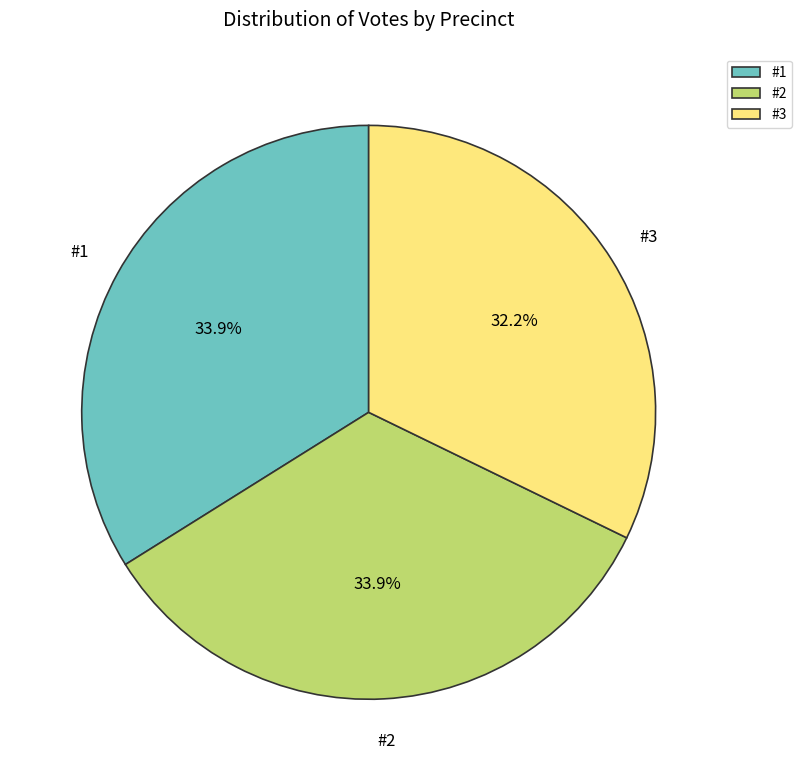

The #3 slice represents 32% of the pie. True or false?

True